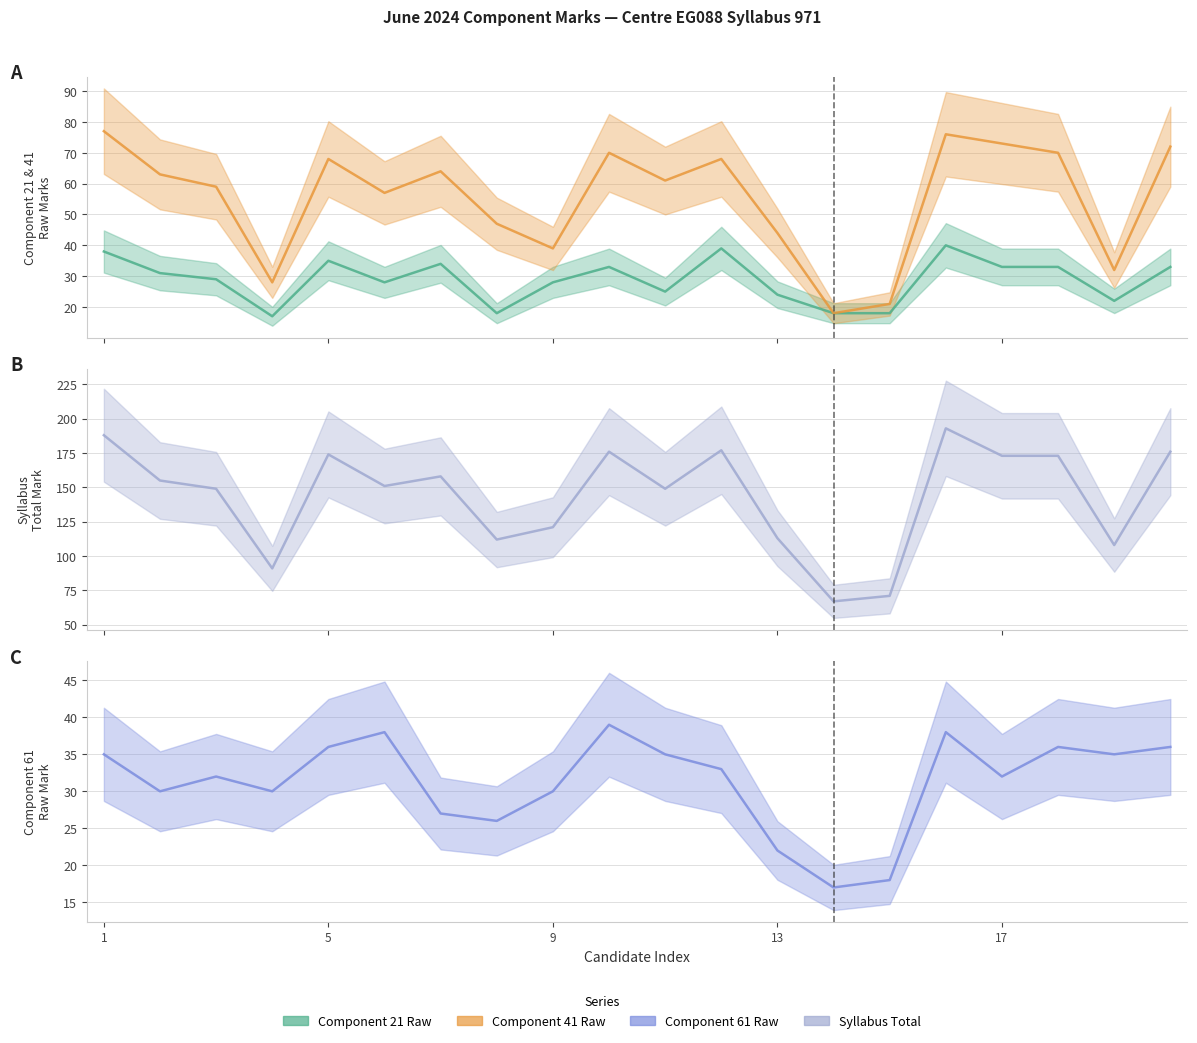

What are all the series names shown in the legend?

Component 21 Raw, Component 41 Raw, Component 61 Raw, Syllabus Total